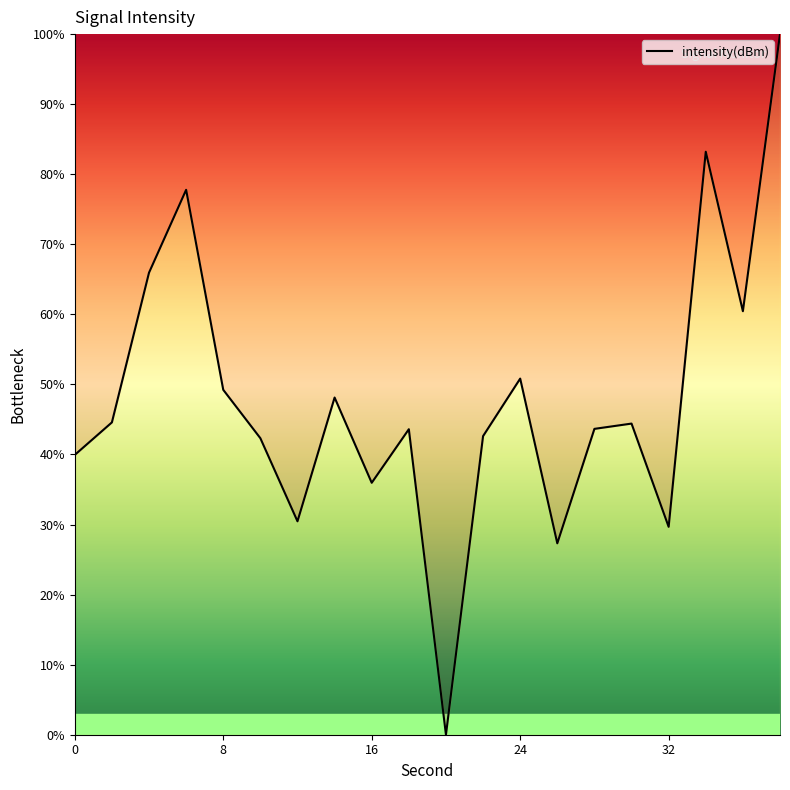

What is the difference between the second highest and second lowest values?

55.9